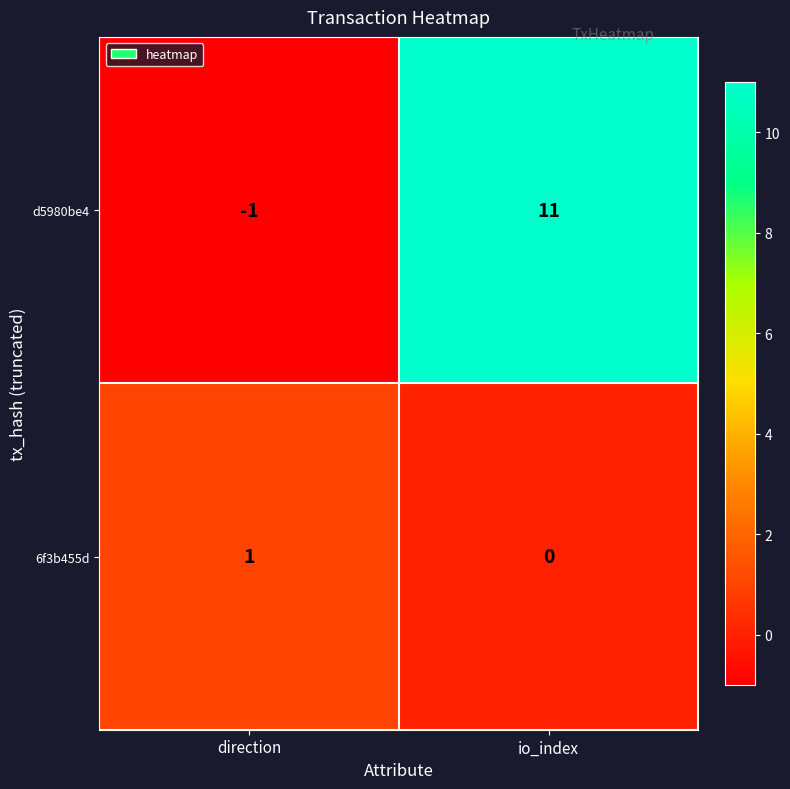

Reading left to right, list all the values displayed in this chart.

d5980be4: -1	11
6f3b455d: 1	0